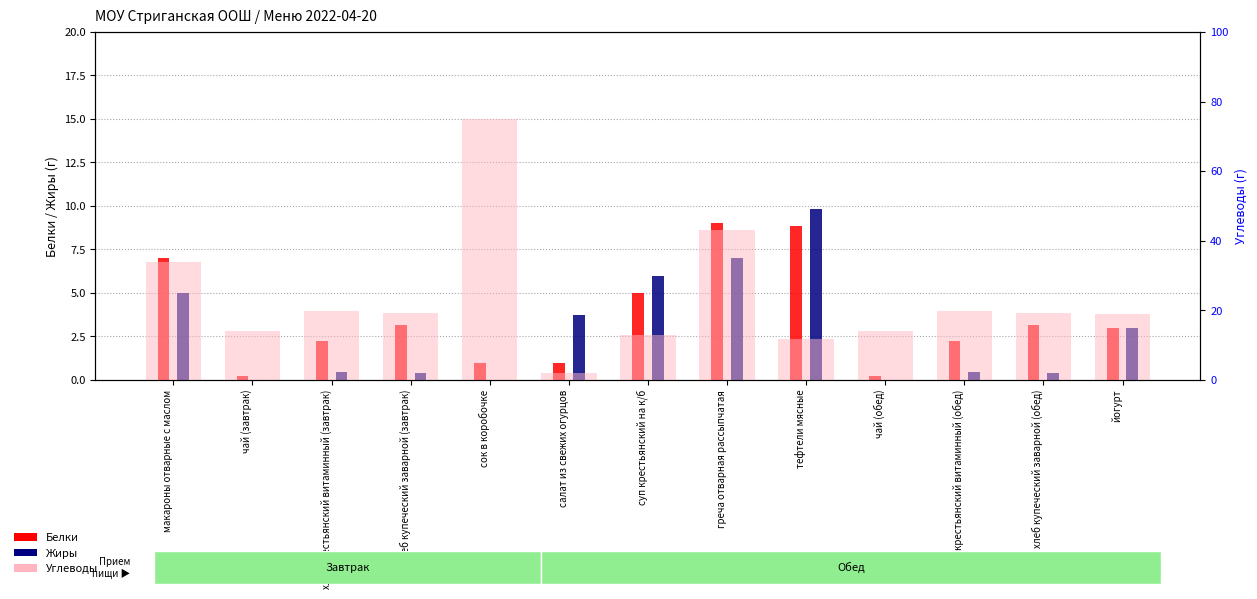

Does the chart contain stacked bars?

No